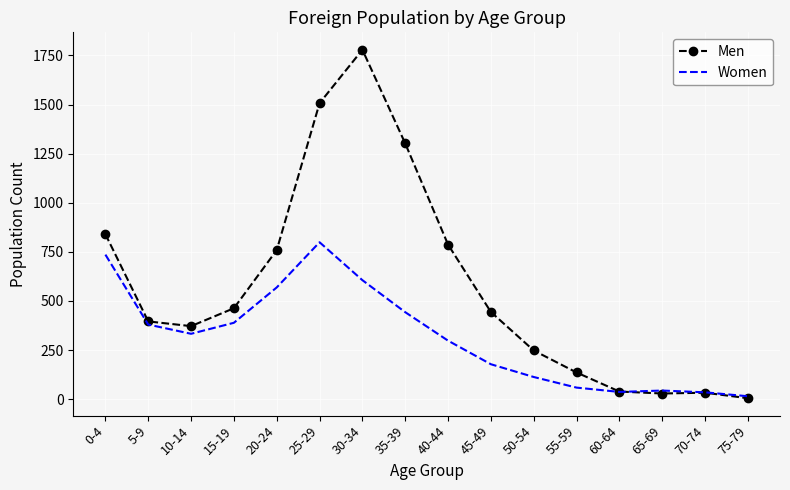

The value of Women at 40-44 is 488. True or false?

False